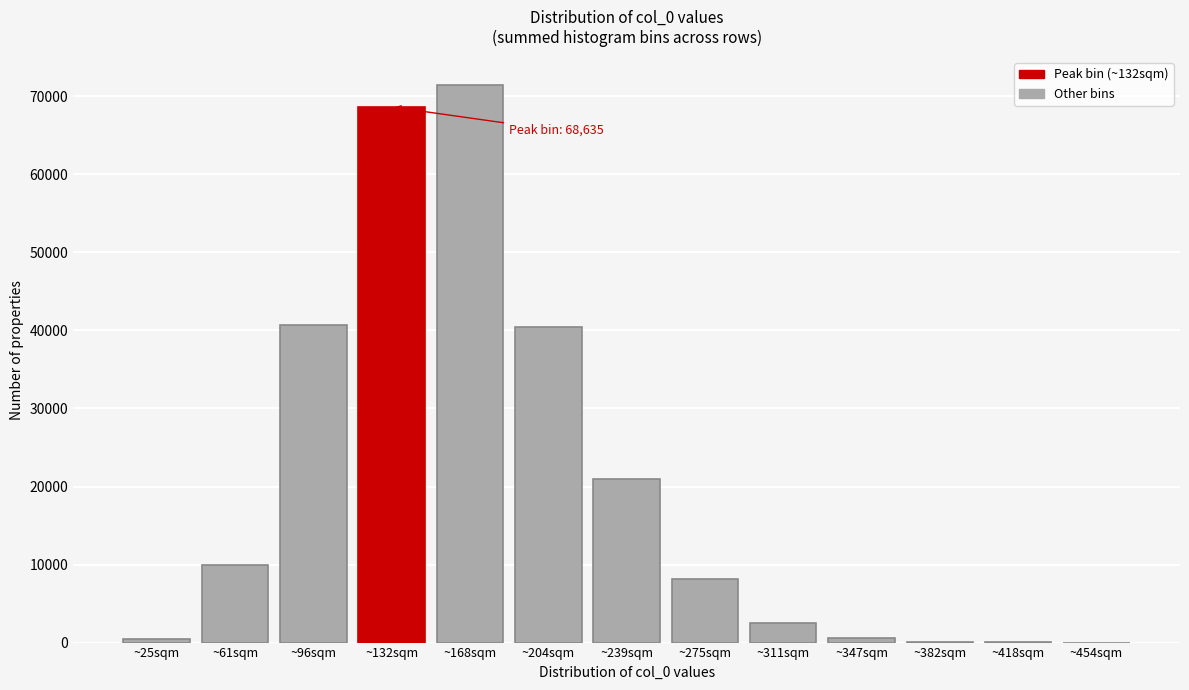

What is the change in value from ~96sqm to ~311sqm?

-38149